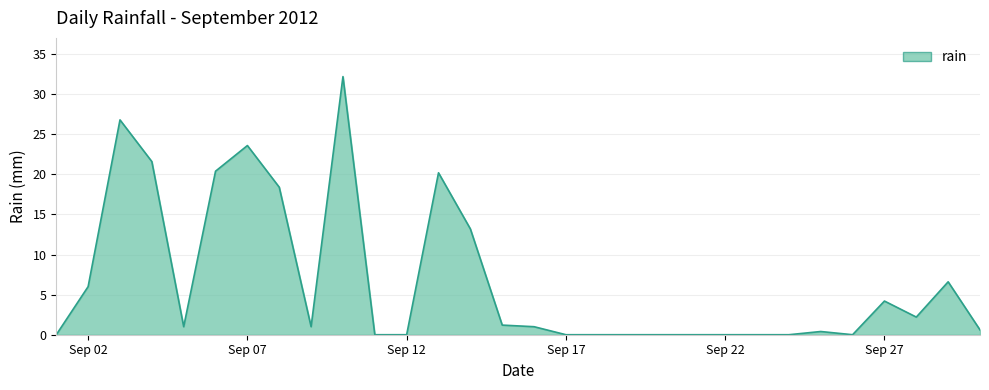

What is the difference between the maximum and minimum values?

32.2